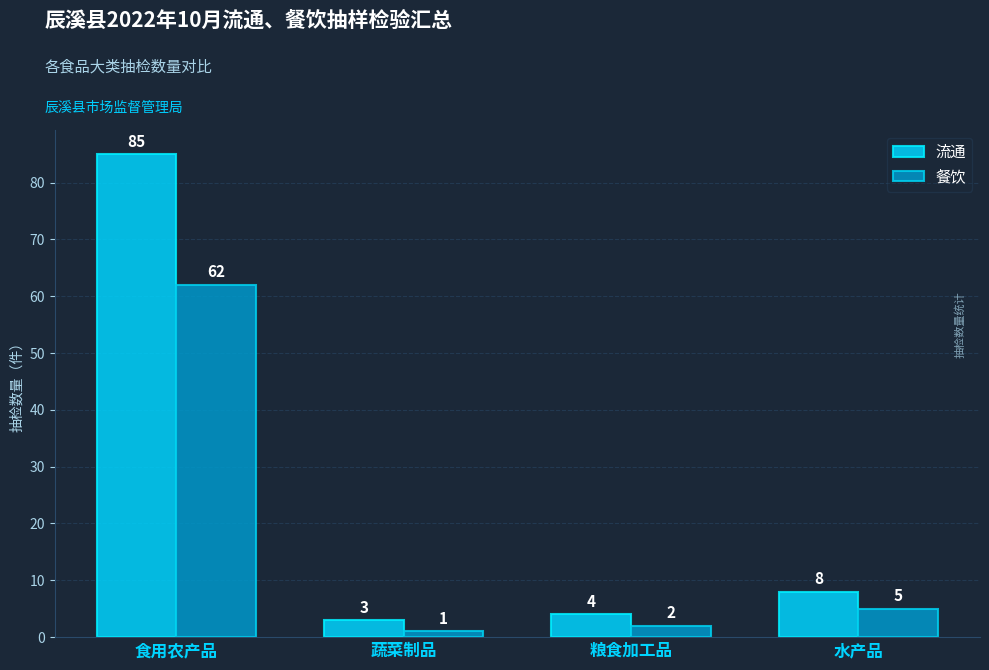

Which series has the largest total across all categories?

流通